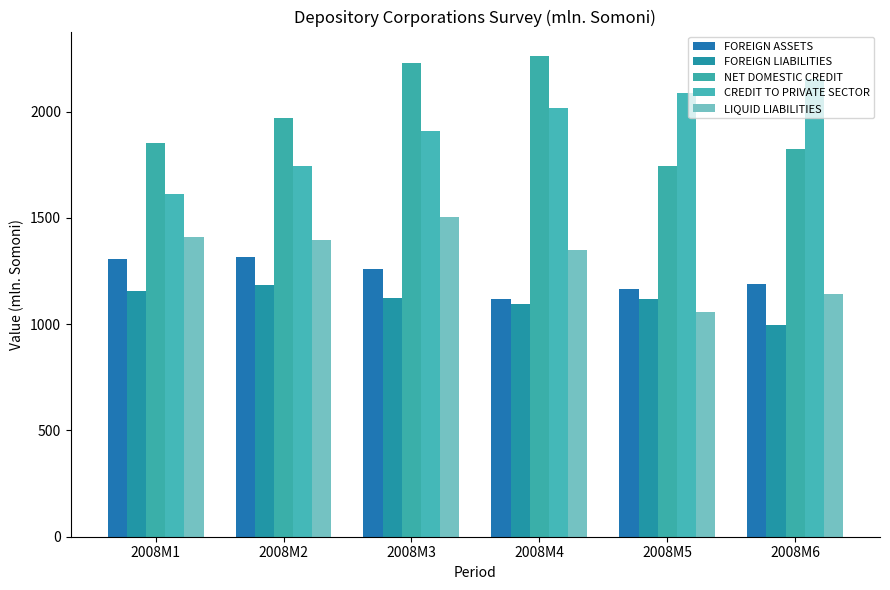

What is the difference between the highest and lowest values at 2008M5?

1028.2